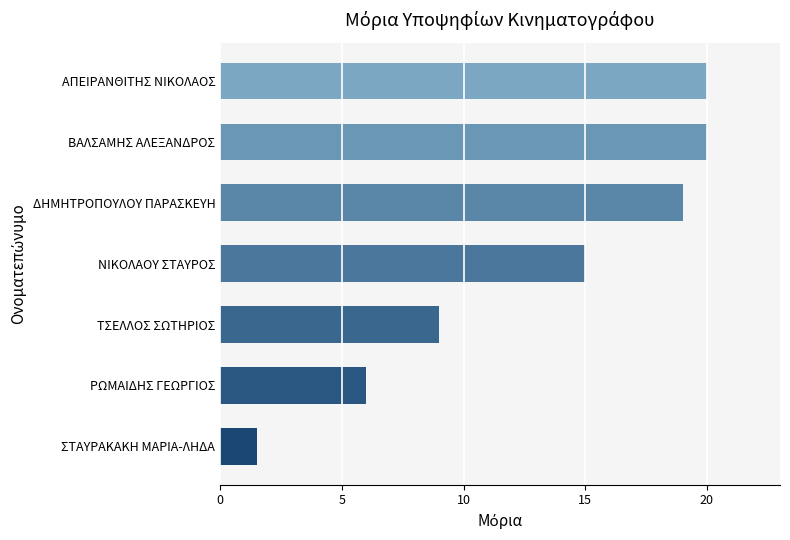

How many data points are less than 15?

3